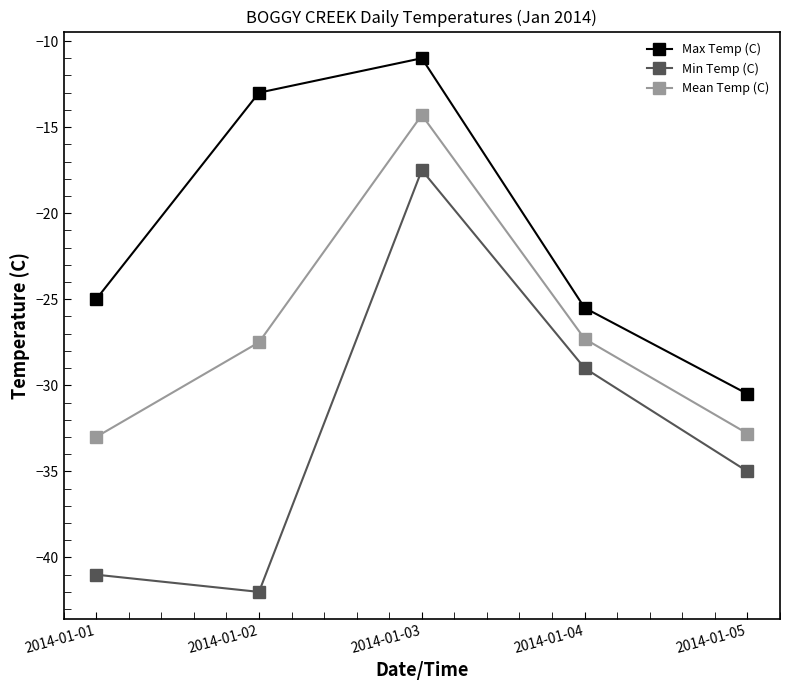

What is the difference between the highest and lowest values at 2014-01-02?

29.0